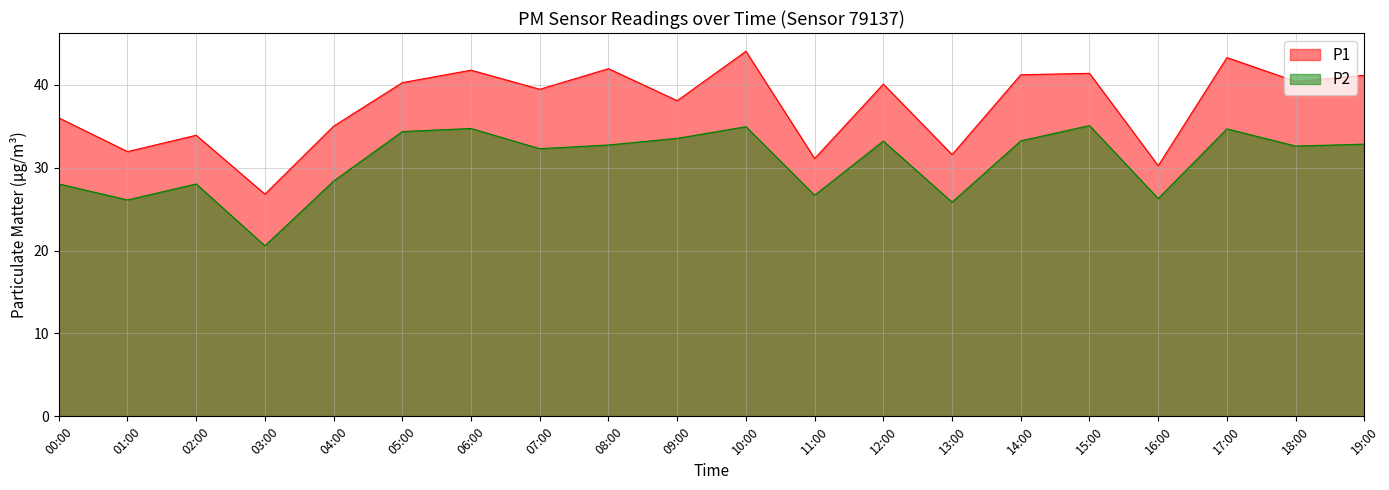

In P1, how many points are higher than both neighbors (excluding endpoints)?

7